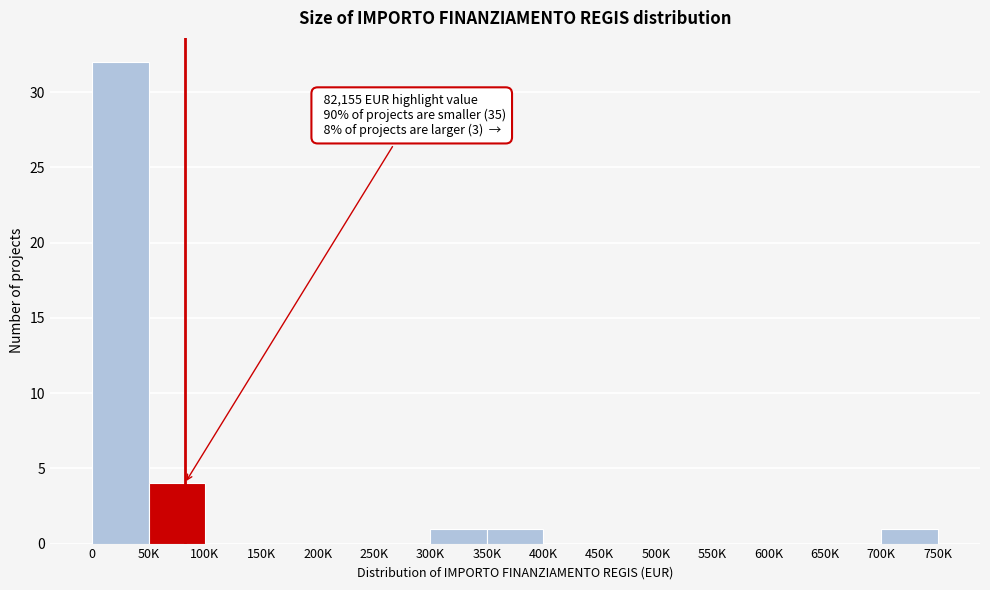

Reading left to right, list all the values displayed in this chart.

0=32	50K=4	100K=0	150K=0	200K=0	250K=0	300K=1	350K=1	400K=0	450K=0	500K=0	550K=0	600K=0	650K=0	700K=1